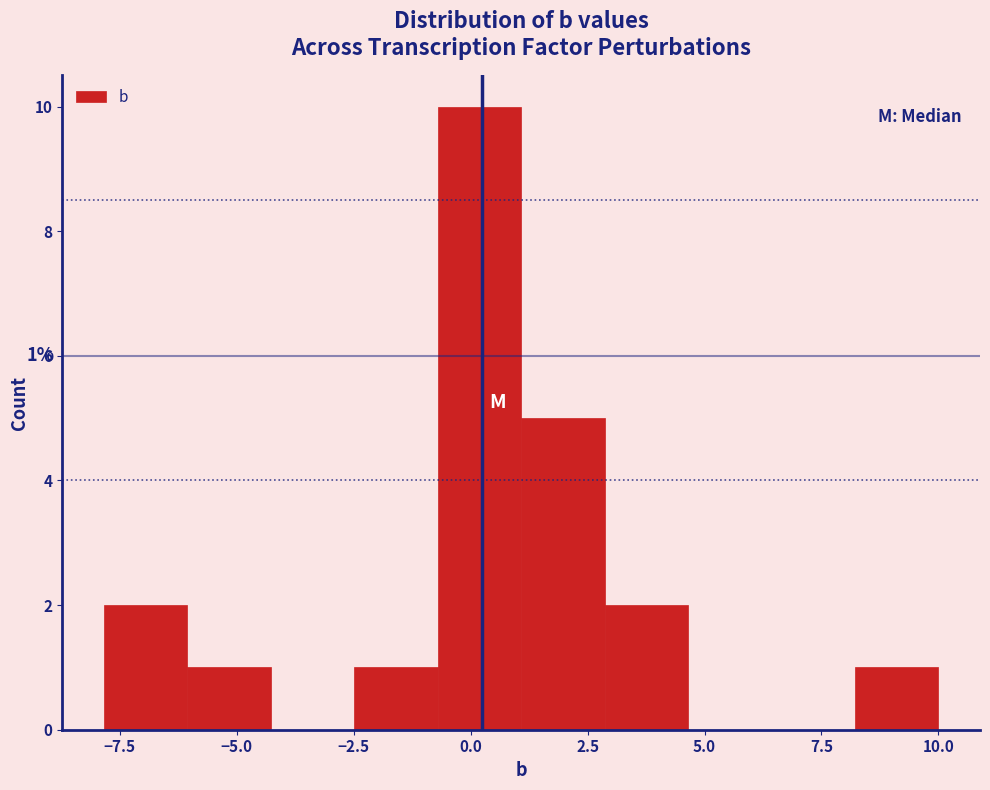

Around what value on the x-axis is the tallest bar? Give the approximate position of its centre, as read against the axis.

0.0